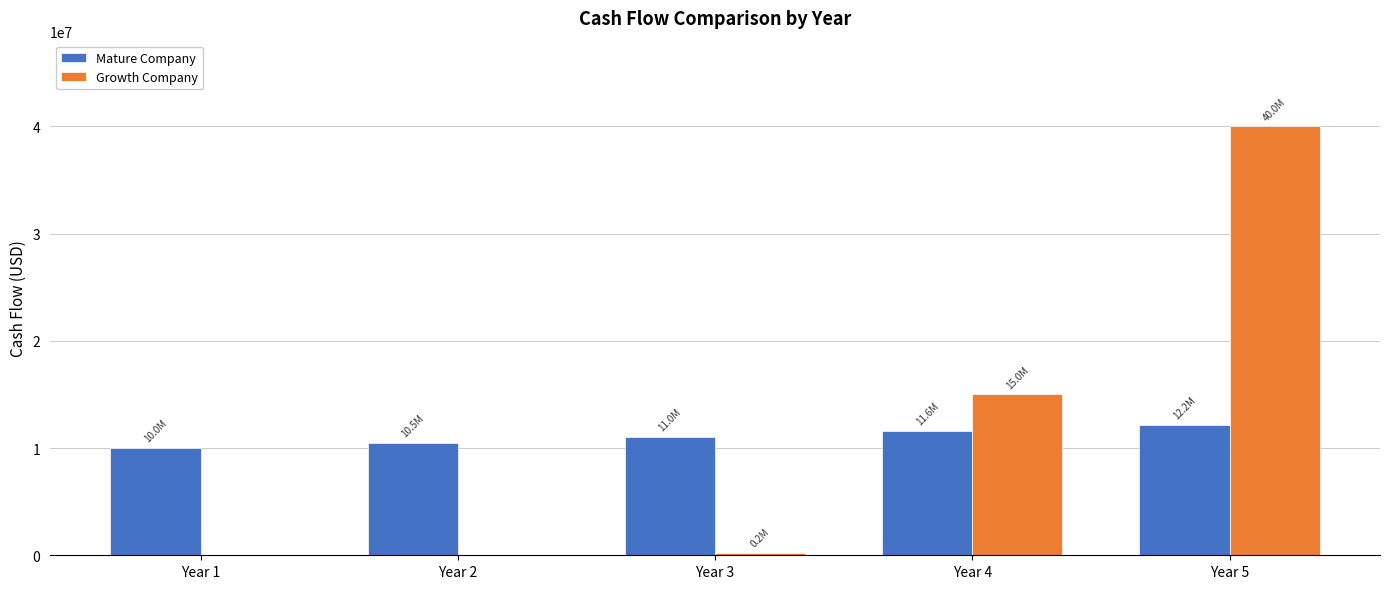

What is the maximum value for Mature Company?

12155062.5